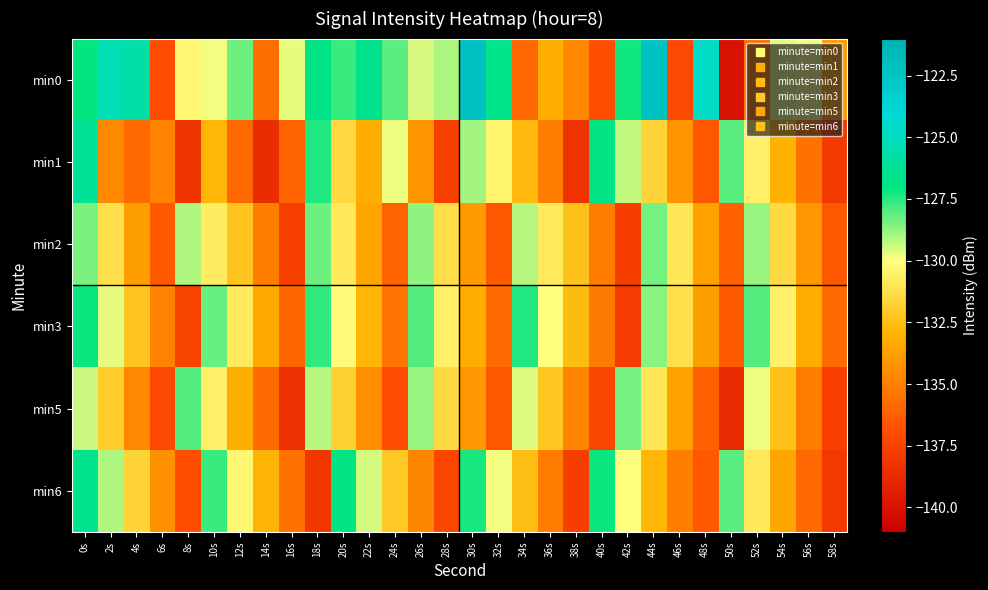

How many categories are shown in the chart?

30